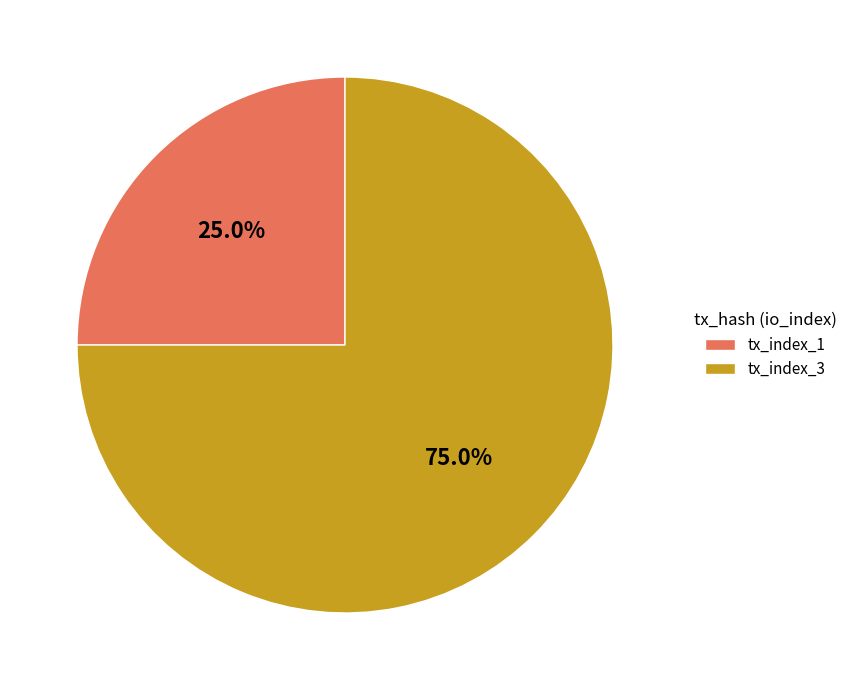

Approximately how many times larger is the value at tx_index_1 compared to tx_index_3?

0.3